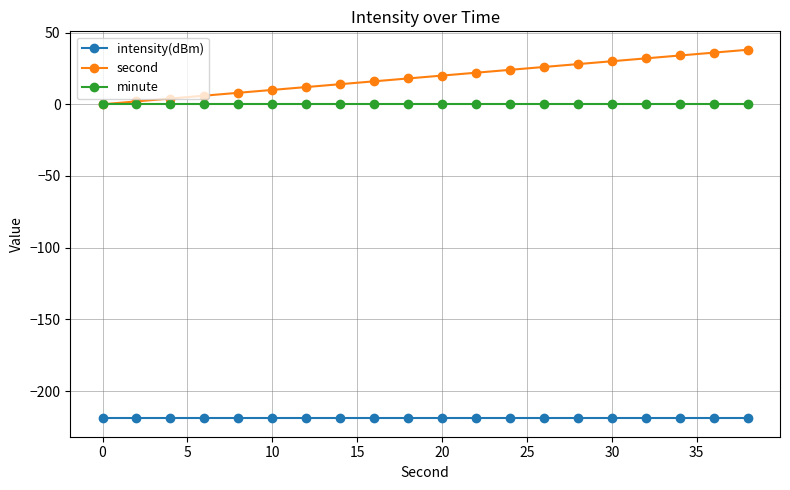

What are all the series names shown in the legend?

intensity(dBm), second, minute